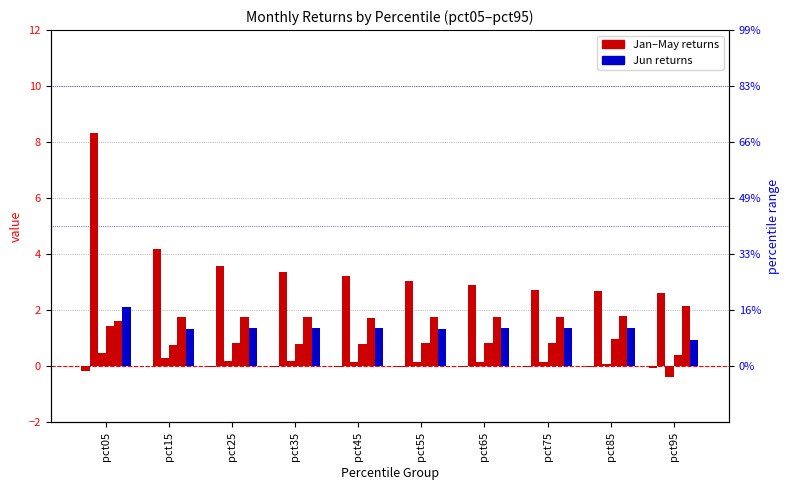

Which category has the lowest value across all series?

pct95